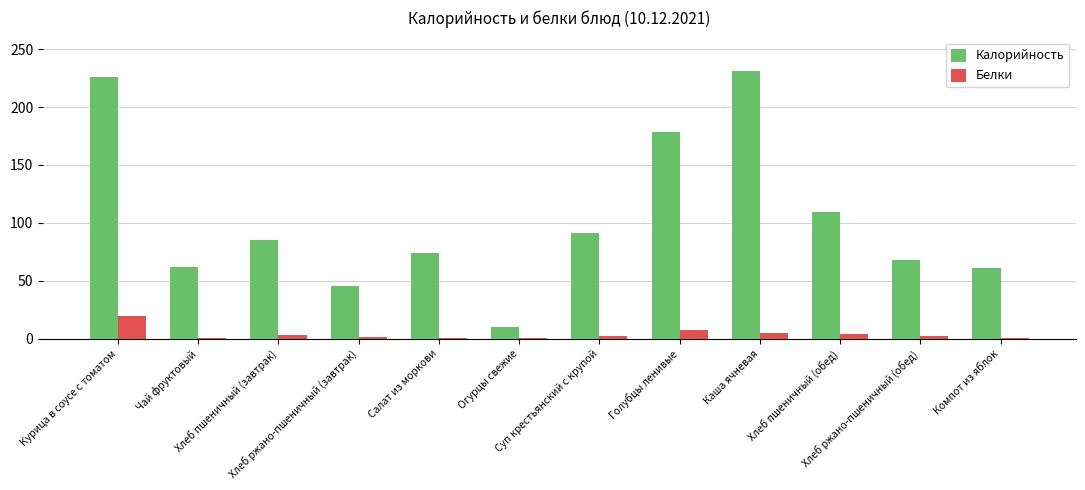

Does the chart contain stacked bars?

No